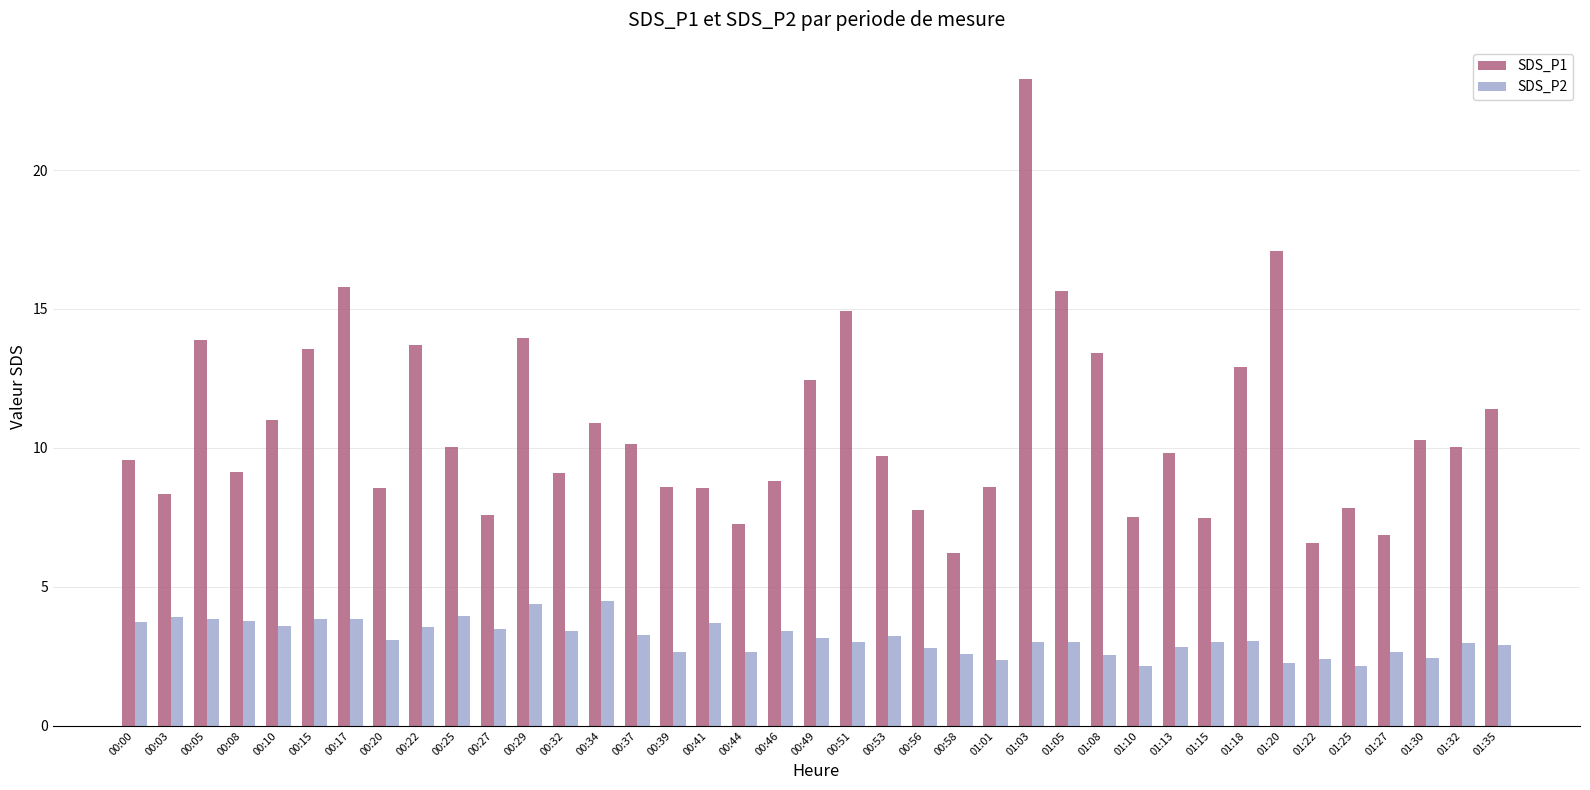

What is the sum of the SDS_P1 values at 00:37 and 01:18?

23.0